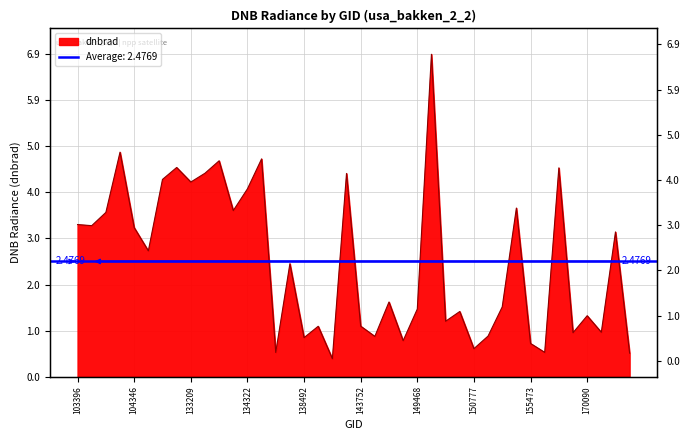

Count the number of categories in the chart.

40